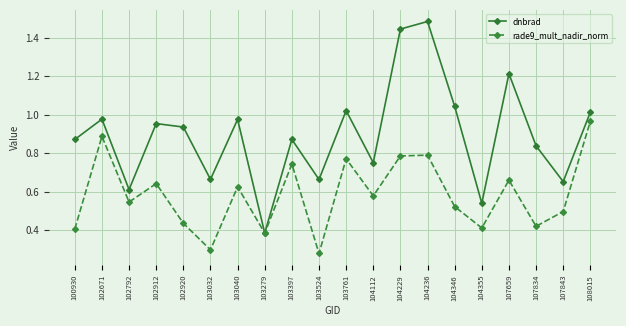

At which label does dnbrad reach its peak?

104236